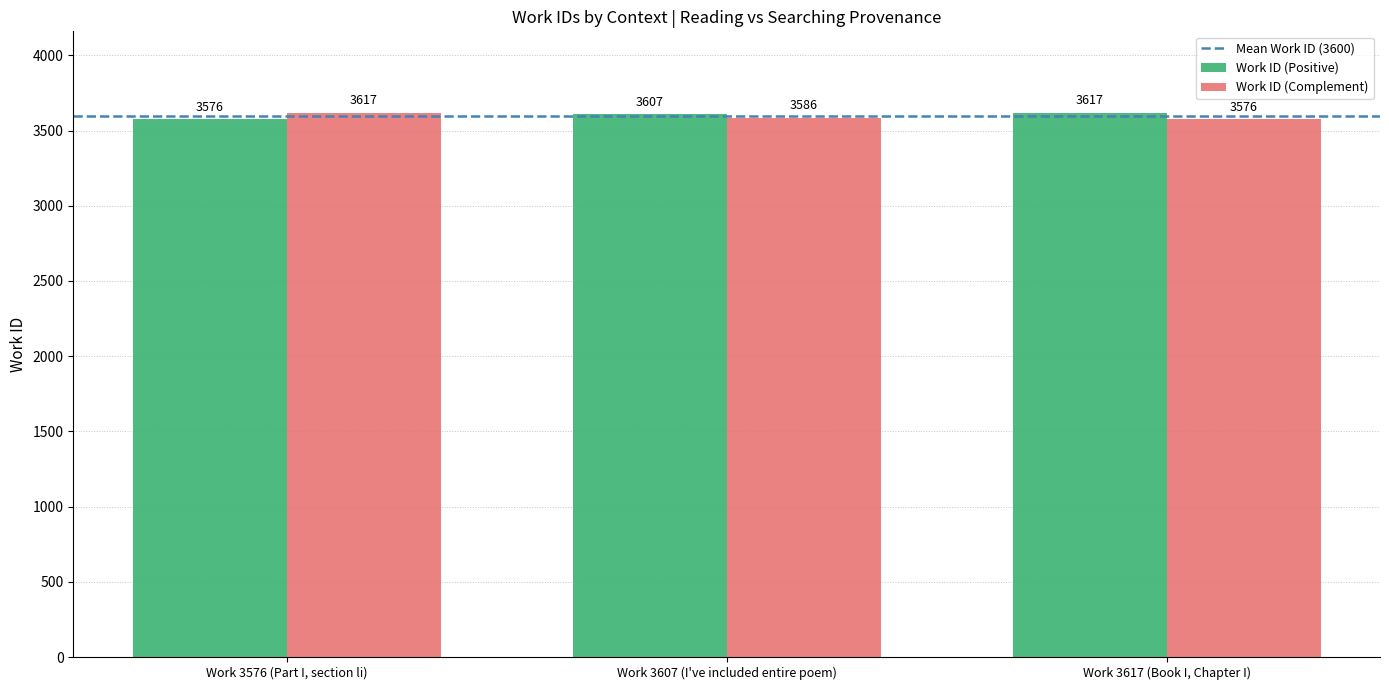

What is the spread (max minus min) of values at Work 3576 (Part I, section li)?

41